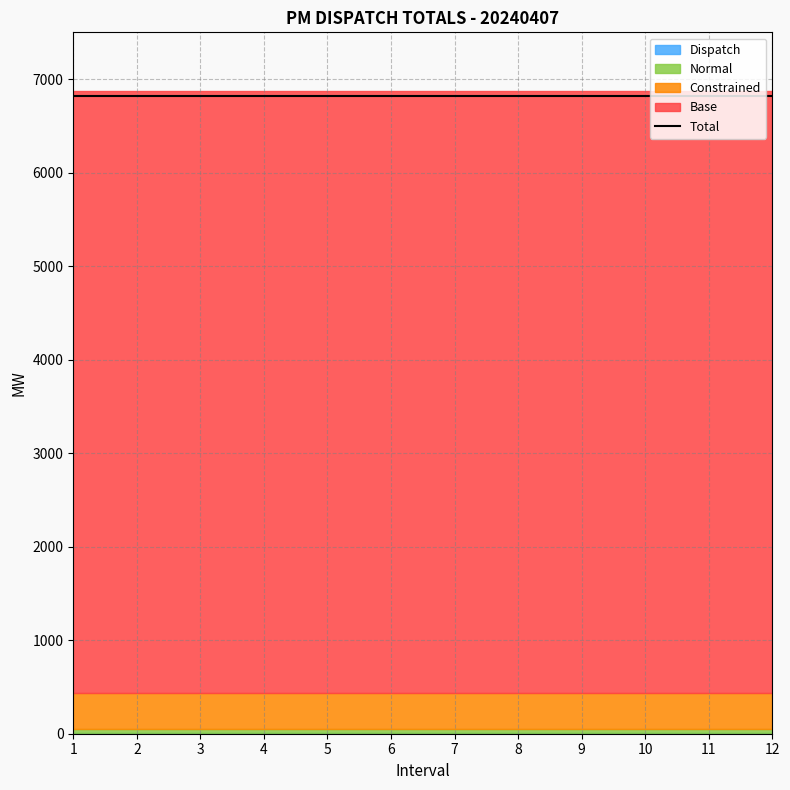

List the labels in order of Base value, largest first.

1, 2, 3, 4, 5, 6, 7, 8, 9, 10, 11, 12